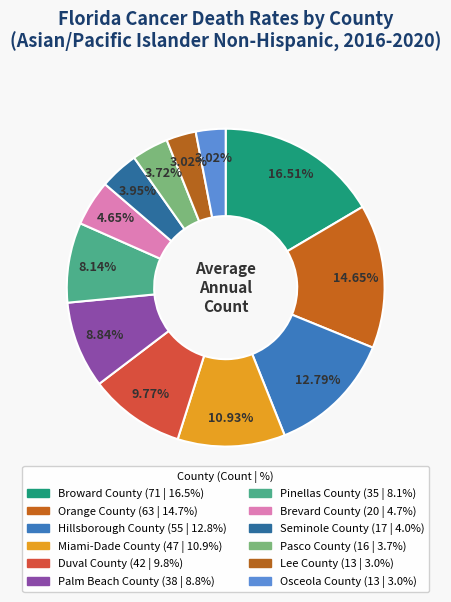

Do Broward County and Hillsborough County together represent more than half of the pie?

No